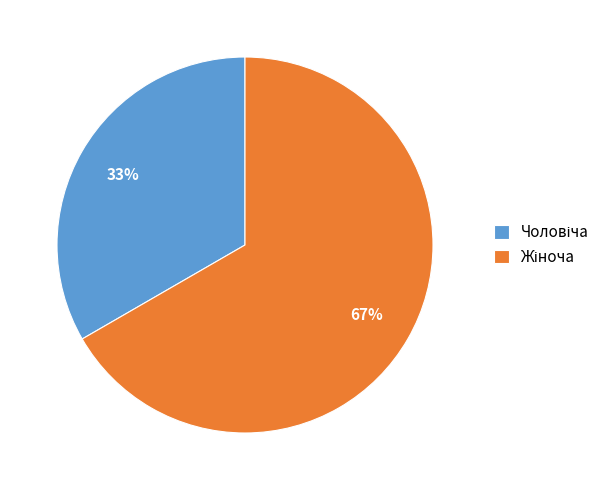

Does any single category account for the majority?

Yes